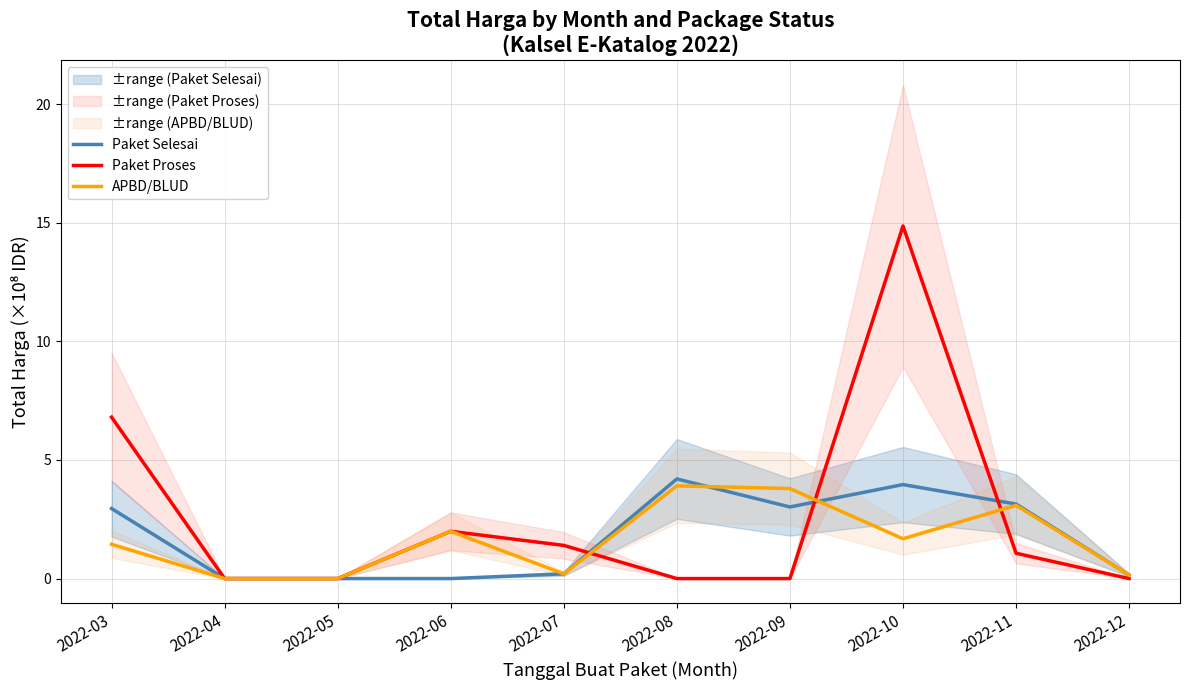

Which series has the widest spread of values?

Paket Proses